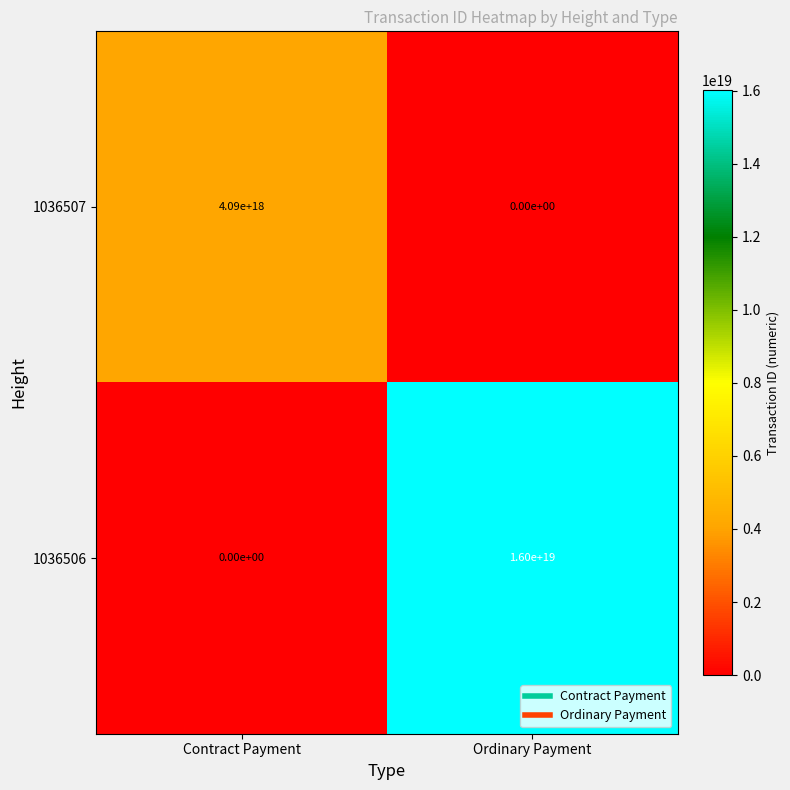

Count the number of categories in the chart.

2